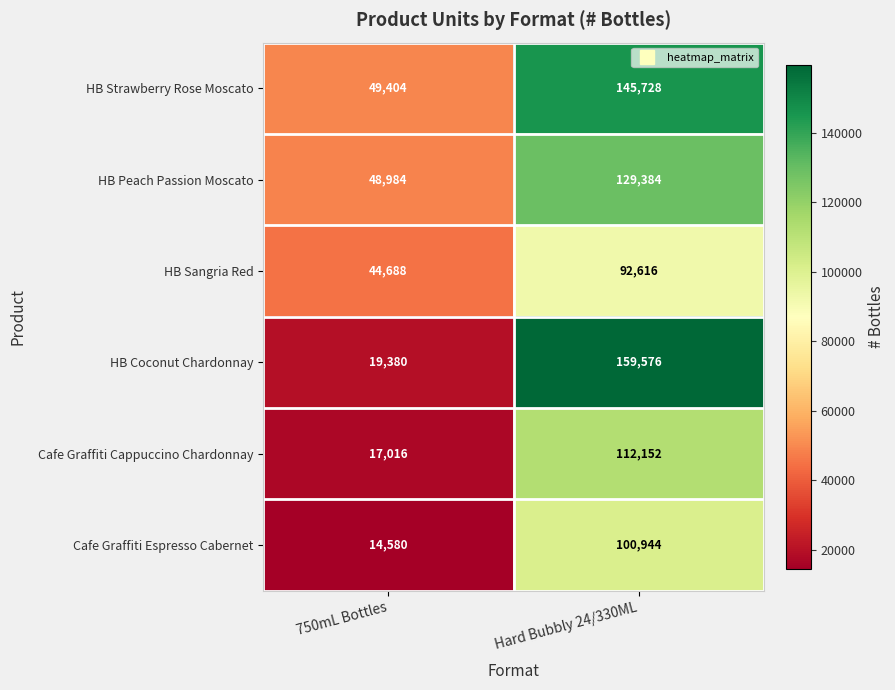

The HB Peach Passion Moscato series shows 129384 at Hard Bubbly 24/330ML. True or false?

True